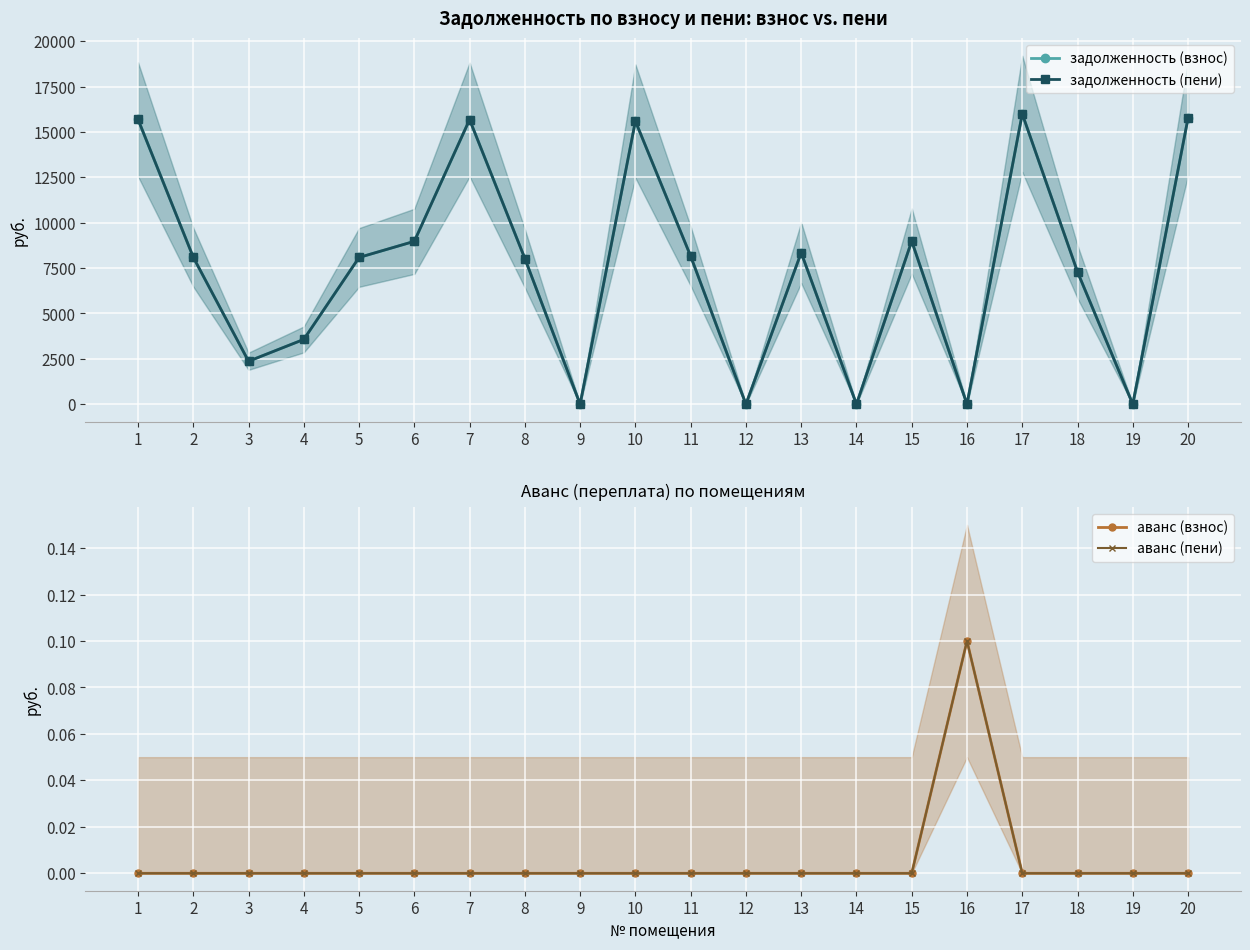

What is the value of the задолженность (взнос) point at the 2nd from the left?

8102.4